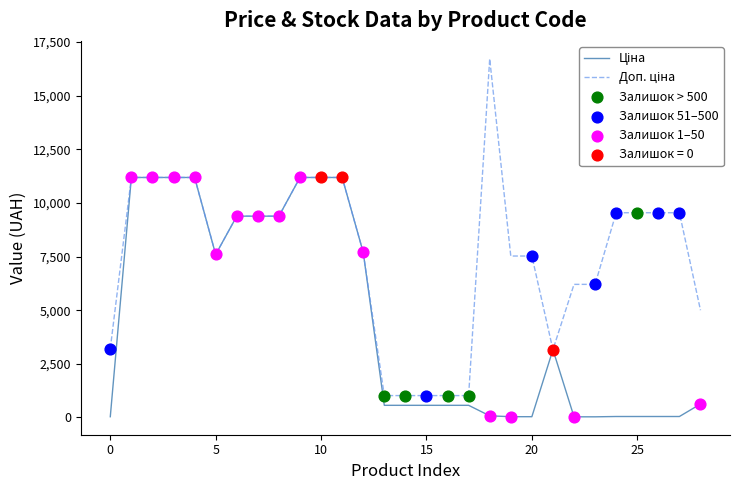

What is the greatest value displayed?

16722.0